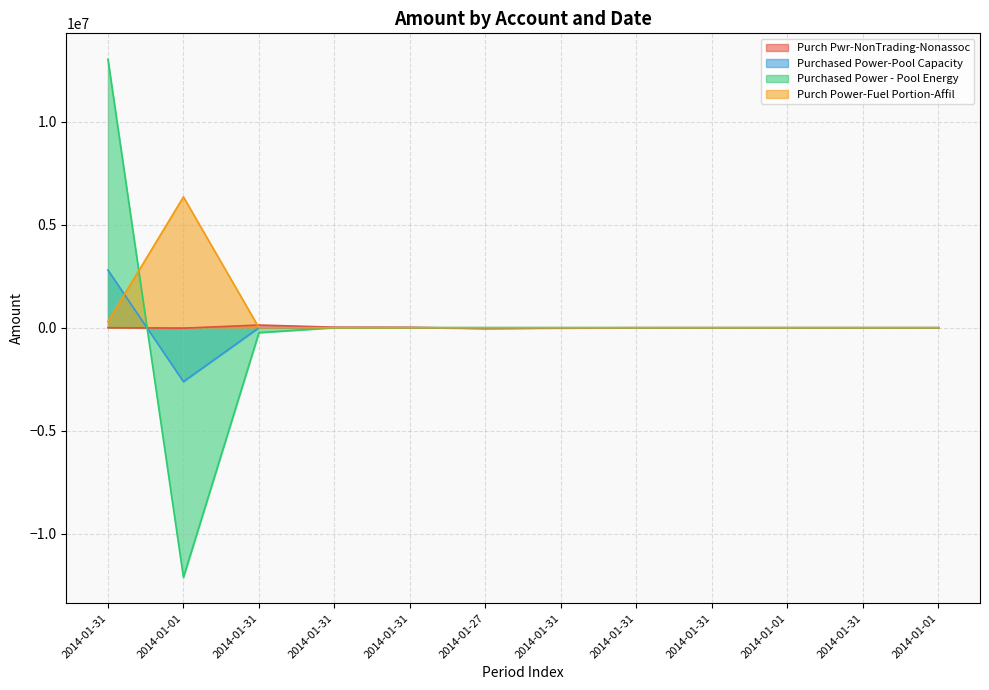

Where is the first local maximum for Purch Power-Fuel Portion-Affil?

2014-01-01